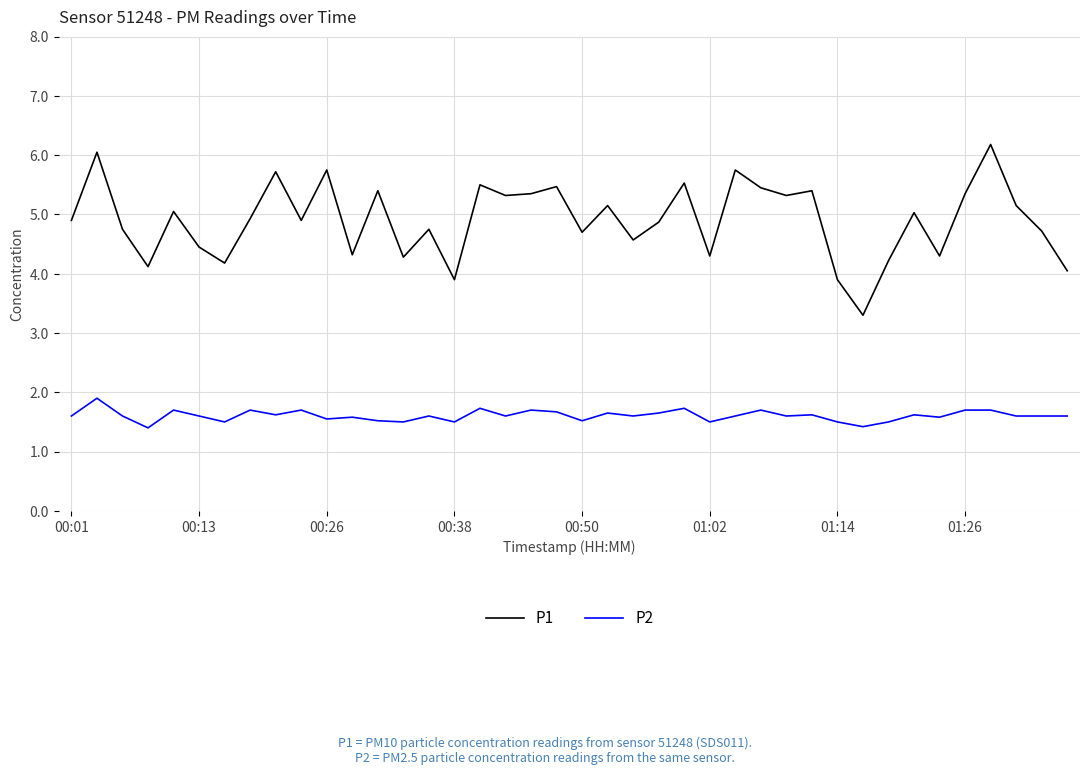

What is the difference between the maximum and minimum values in the P2 series?

0.5